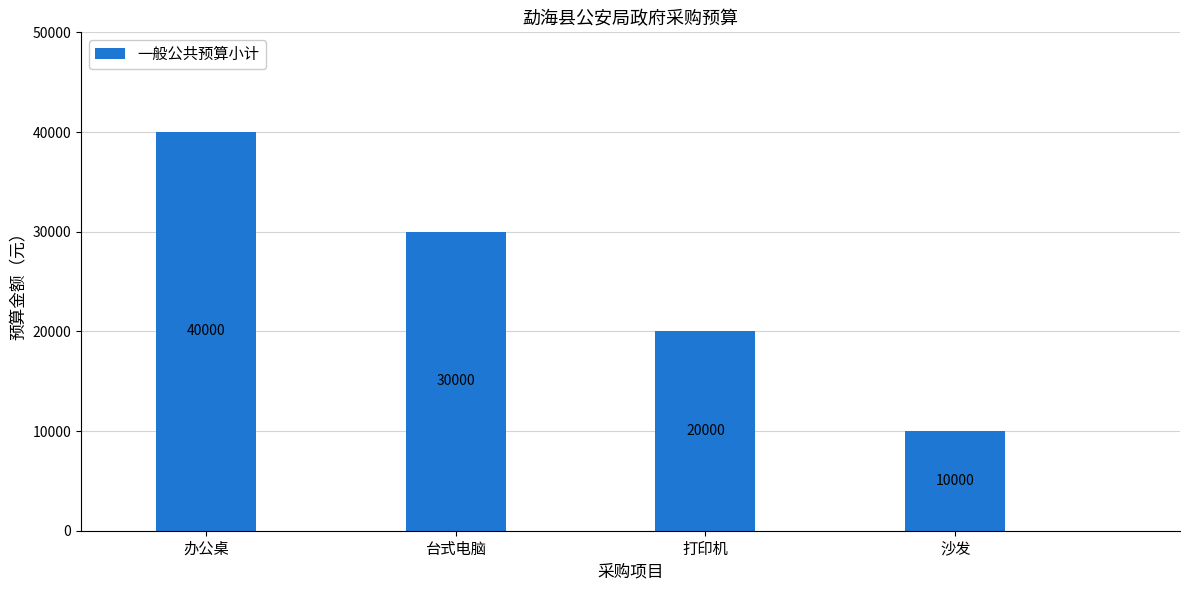

Reading right to left, transcribe all the data shown in this chart.

沙发=10000	打印机=20000	台式电脑=30000	办公桌=40000